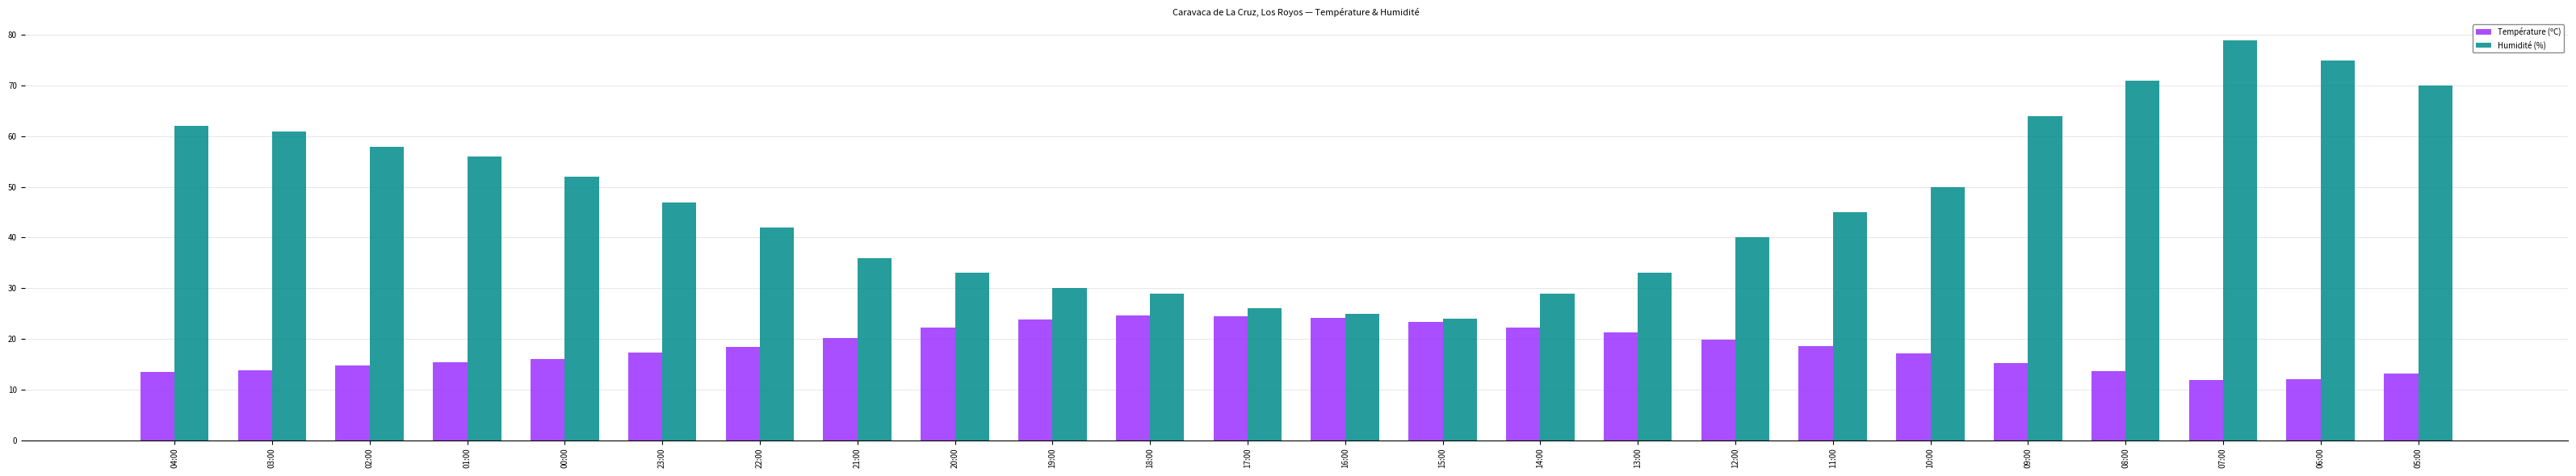

At 00:00, list the series in order from smallest to largest.

Température (ºC), Humidité (%)